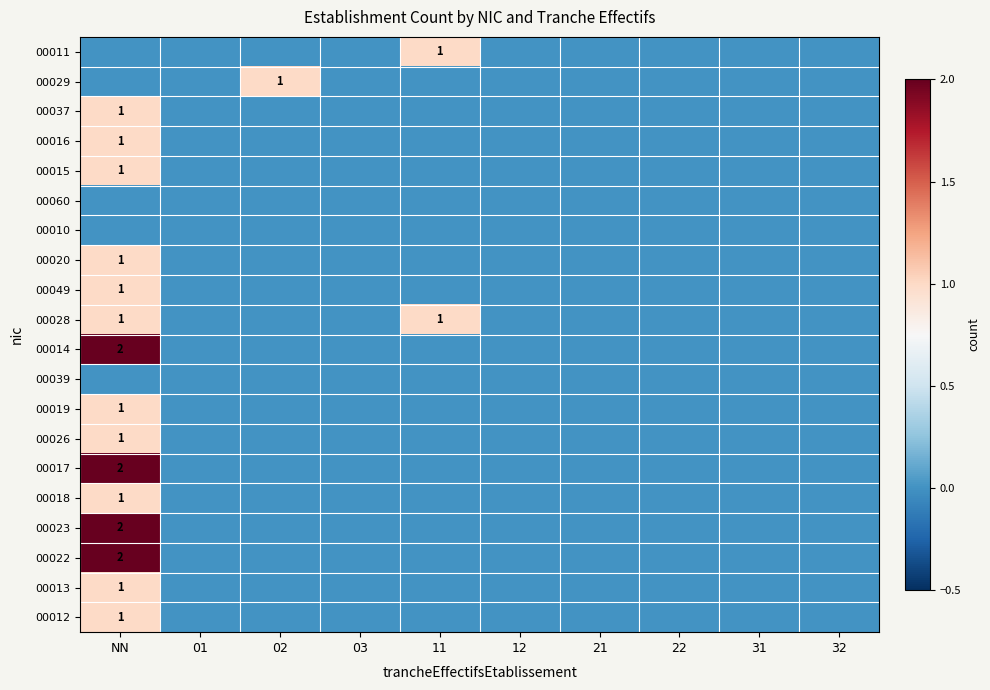

True or false: 00014 has a value of 2 at NN.

True